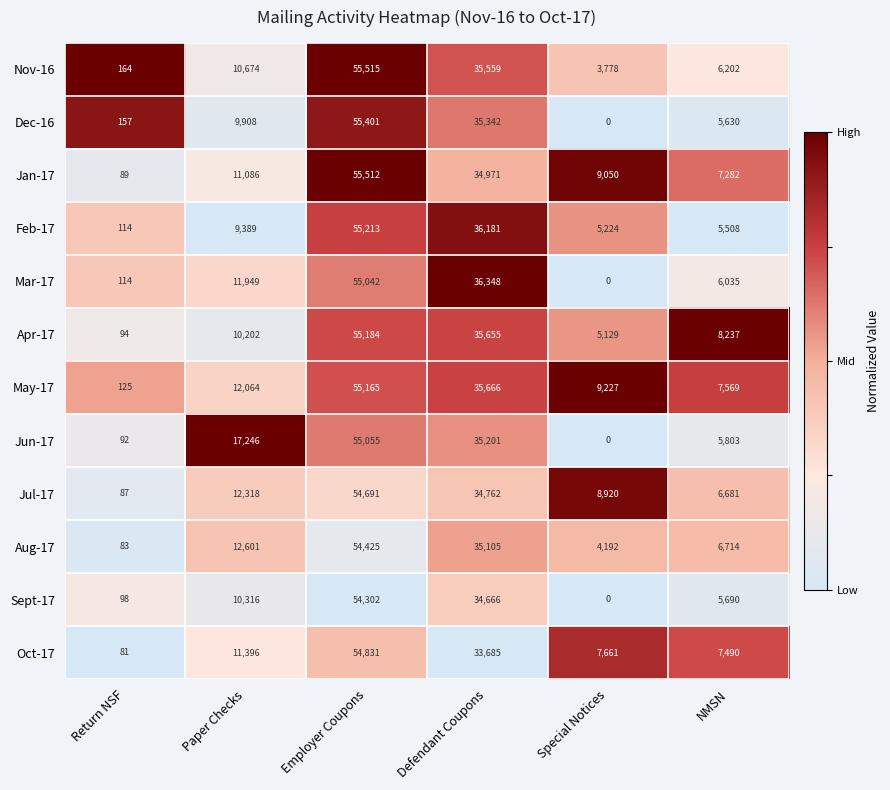

Rank the series by their maximum value, from lowest to highest.

Sept-17, Aug-17, Jul-17, Oct-17, Mar-17, Jun-17, May-17, Apr-17, Feb-17, Dec-16, Jan-17, Nov-16